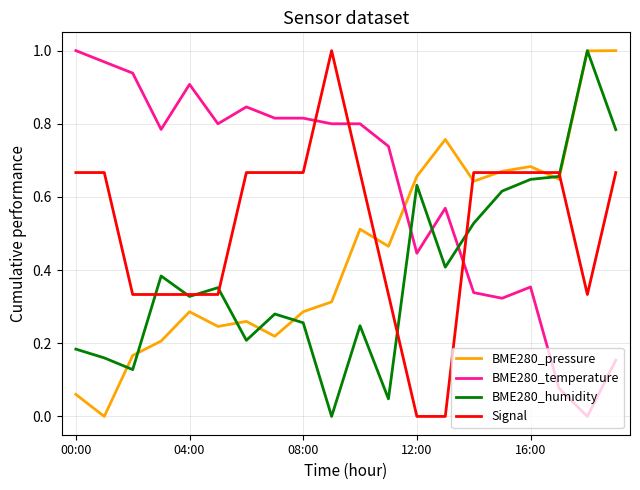

Rank the series by their average value, from lowest to highest.

BME280_humidity, BME280_pressure, Signal, BME280_temperature